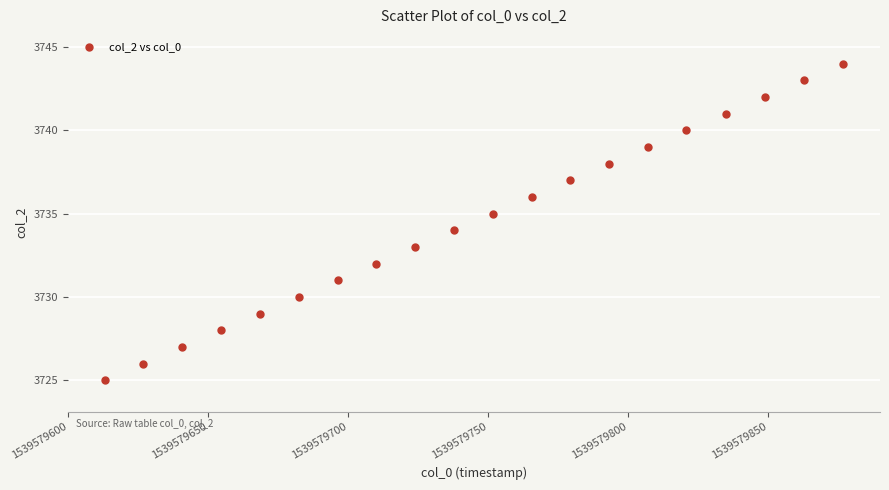

What is the range of Y values (max minus min)?

19